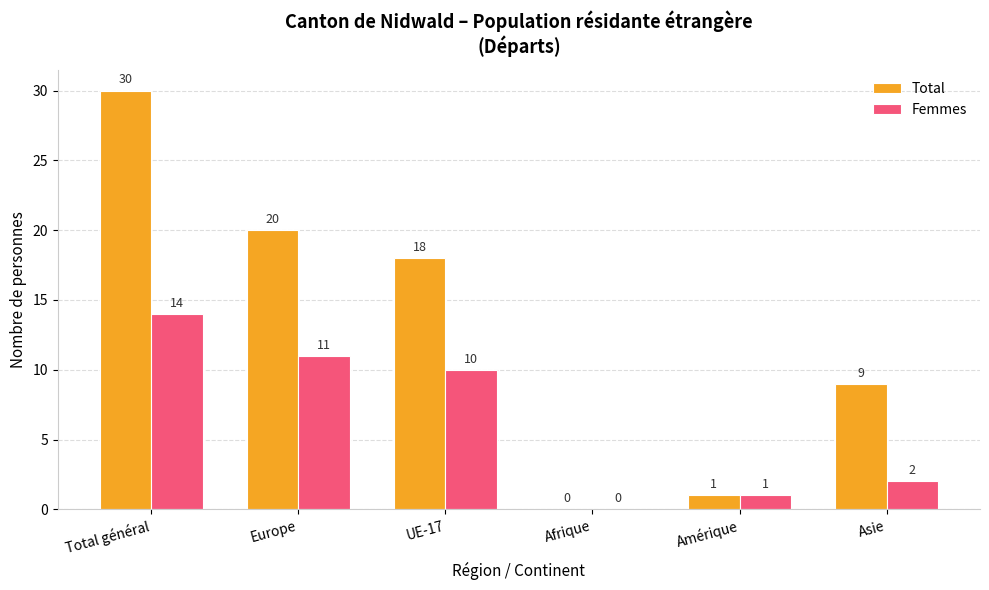

At which category does the chart reach its peak across all series?

Total général